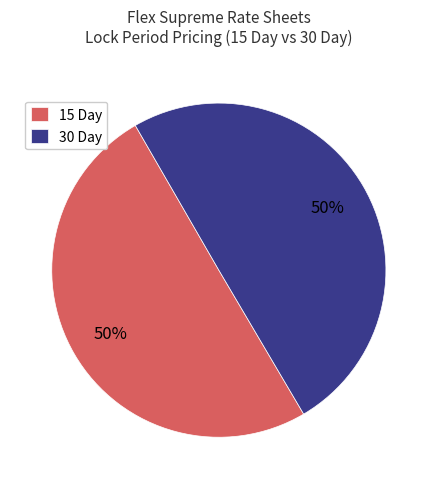

How many segments does this pie chart have?

2